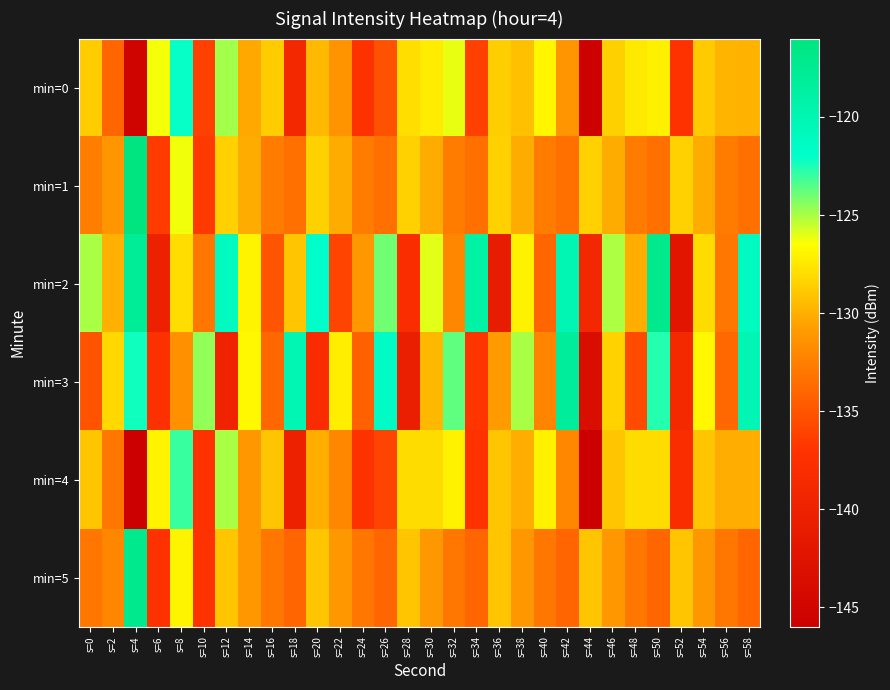

Which label corresponds to the smallest value in the chart?

s=44